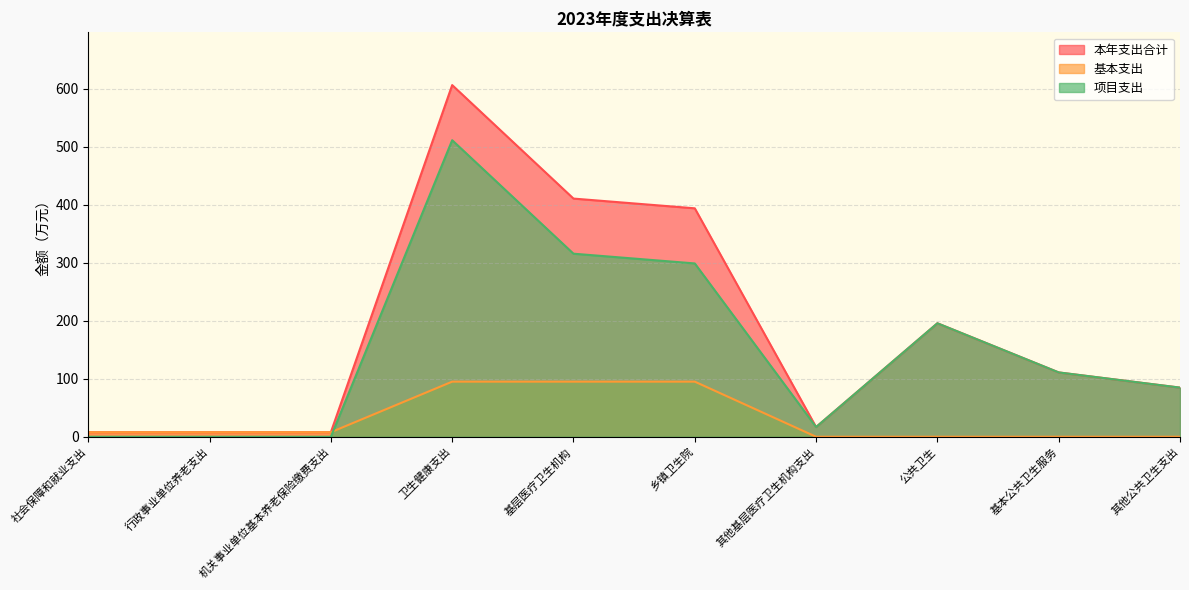

True or false: 本年支出合计 has a value of 3.8 at 行政事业单位养老支出.

False